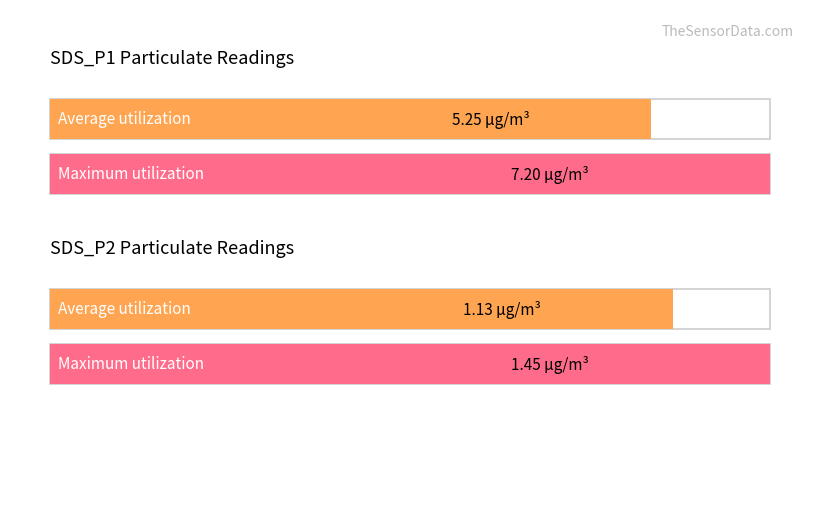

How many bars are there in each group?

2